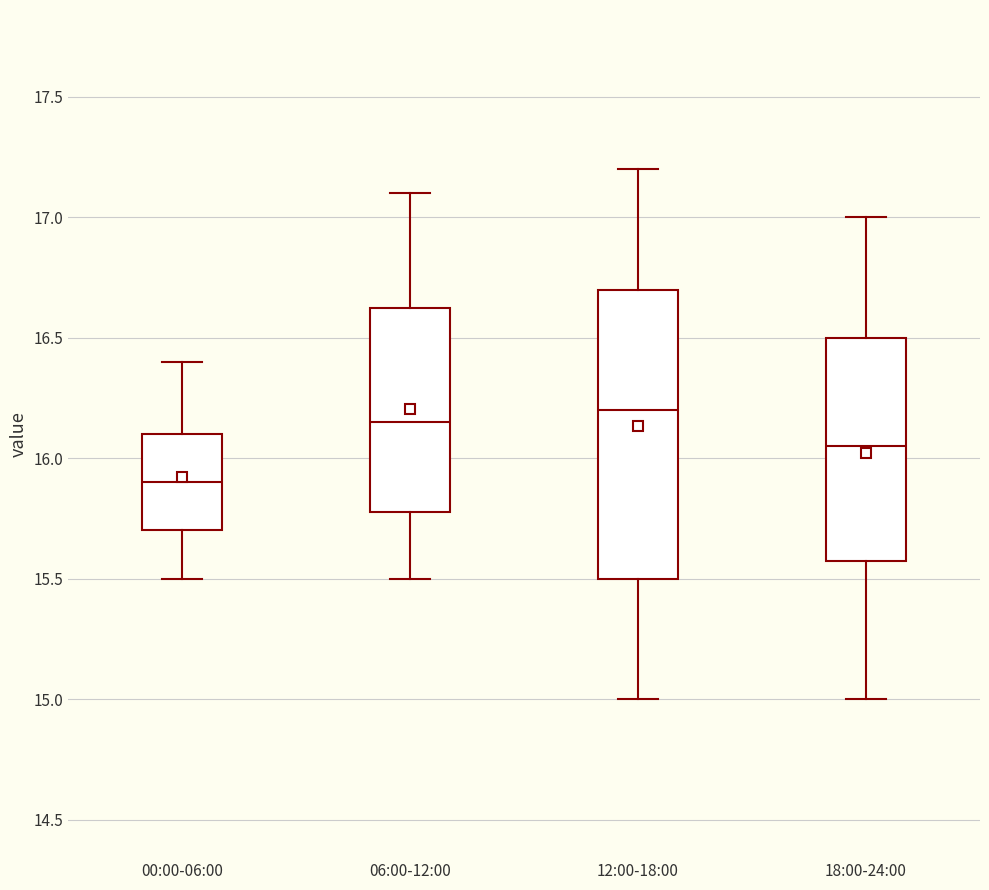

Reading left to right, transcribe this box plot: for each box, give where its median line is, the range the box spans, and where its two whiskers end, as read against the y-axis. The values are not printed on the chart, so give them approximately, as read against the axis.

00:00-06:00: median 15.90, box 15.70 to 16.10, whiskers 15.50 to 16.40
06:00-12:00: median 16.15, box 15.80 to 16.65, whiskers 15.50 to 17.10
12:00-18:00: median 16.20, box 15.50 to 16.70, whiskers 15.00 to 17.20
18:00-24:00: median 16.05, box 15.60 to 16.50, whiskers 15.00 to 17.00